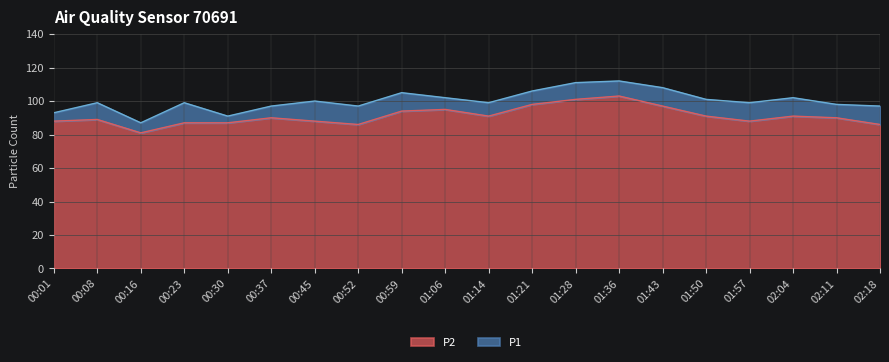

What is the label of the 8th point from the right?

01:28